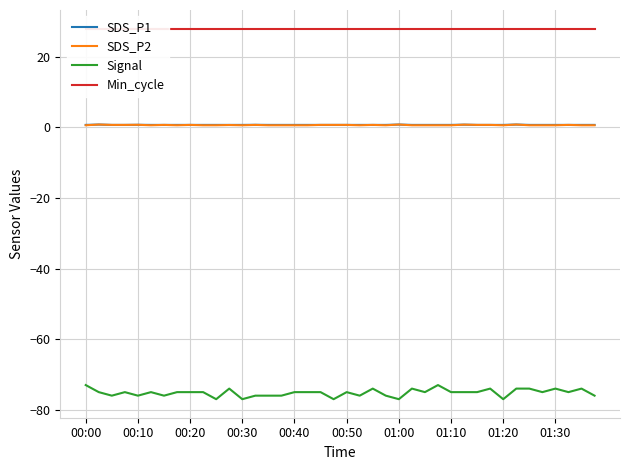

What is the smallest value displayed?

-77.0